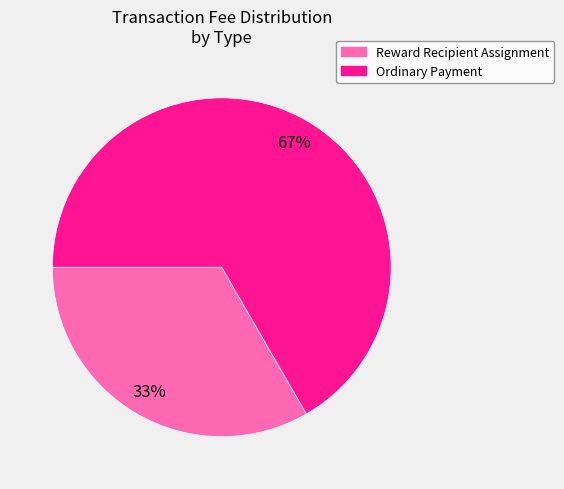

Which category accounts for the majority?

Ordinary Payment